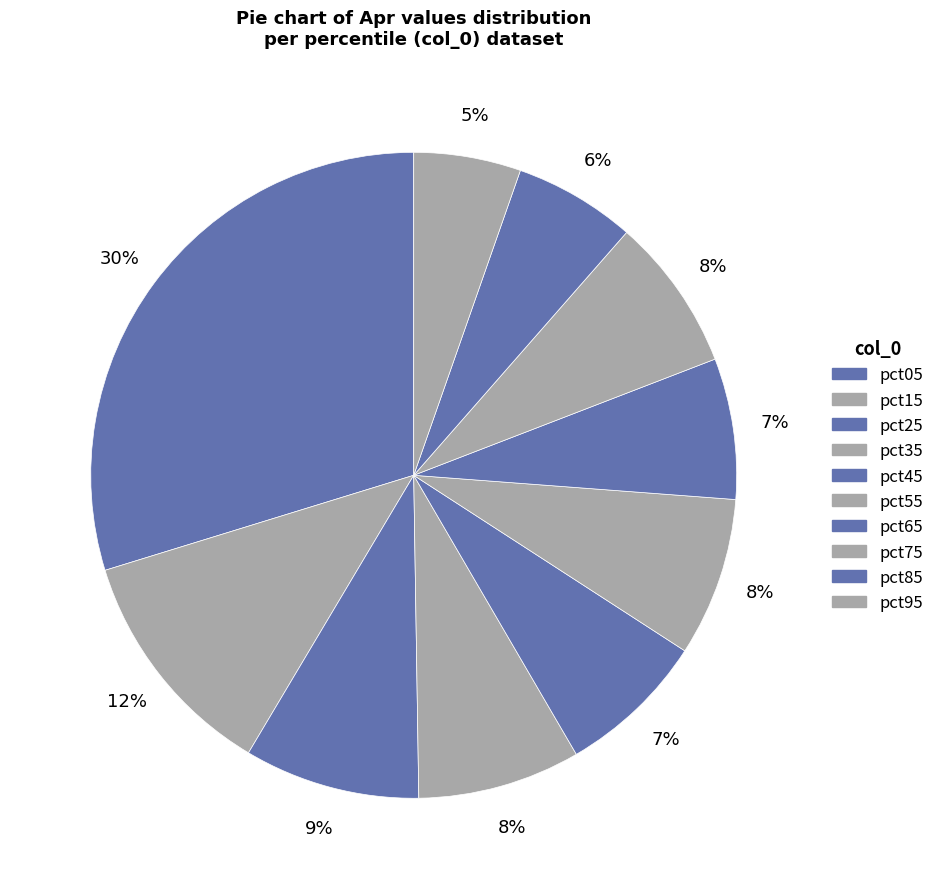

To the nearest percent, what is the average slice percentage?

10%